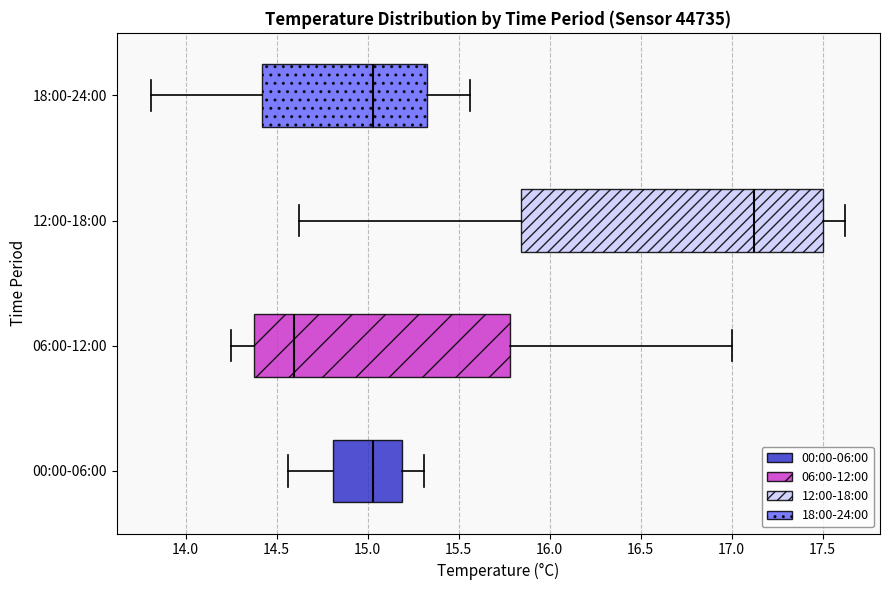

Where is the right edge of the box for 18:00-24:00 on the x-axis? The values are not printed on the chart, so give them approximately, as read against the axis.

15.35